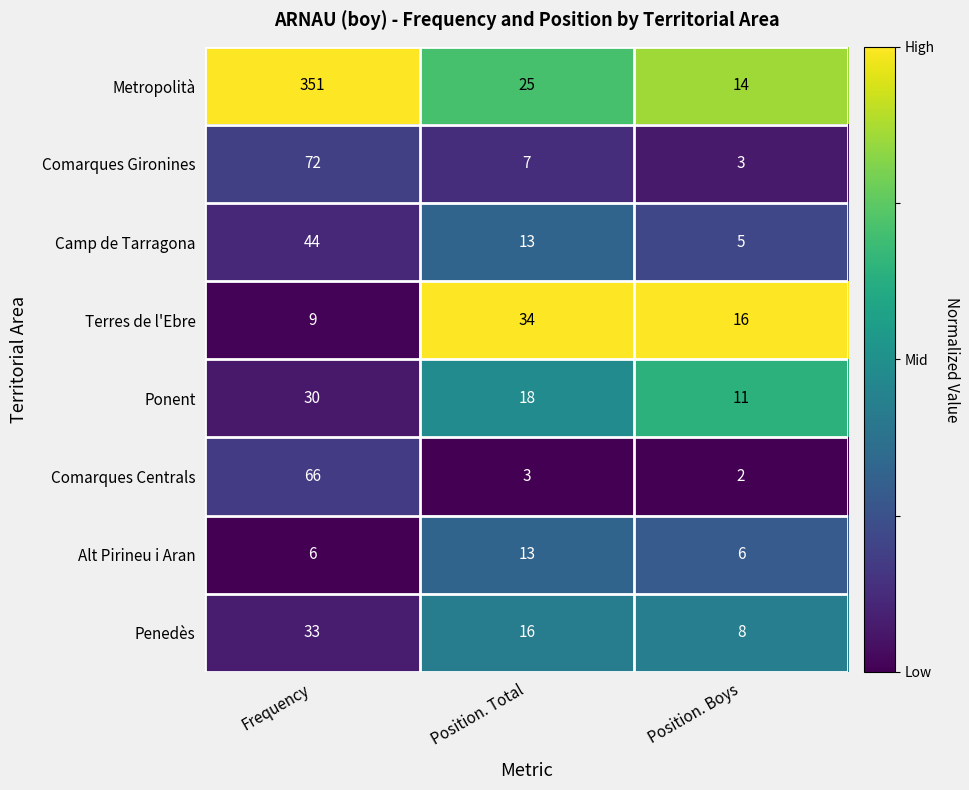

What is the spread (max minus min) of values at Position. Total?

31